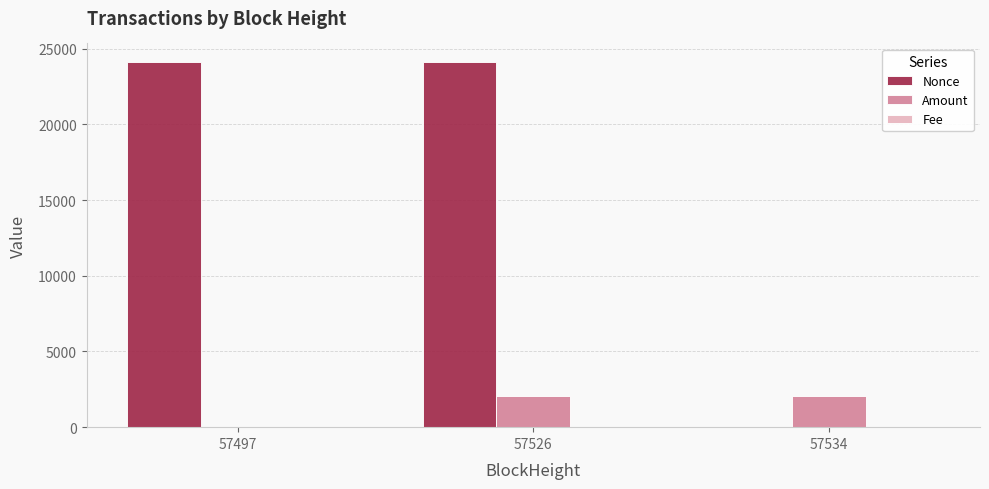

What is the sum of all Nonce values?

48255.0